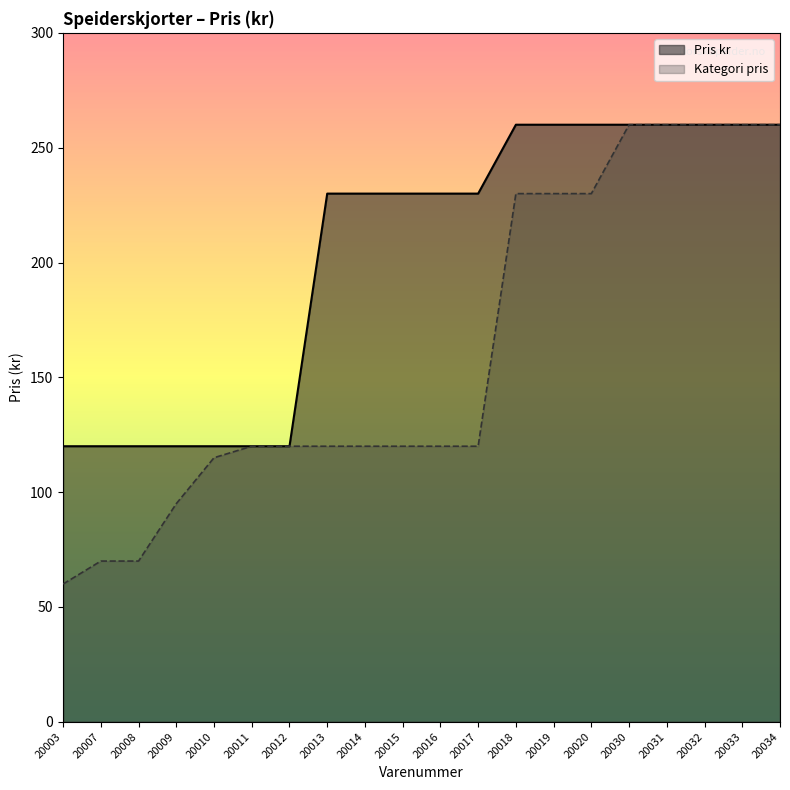

What is the value of the Pris kr point at the 12th from the left?

230